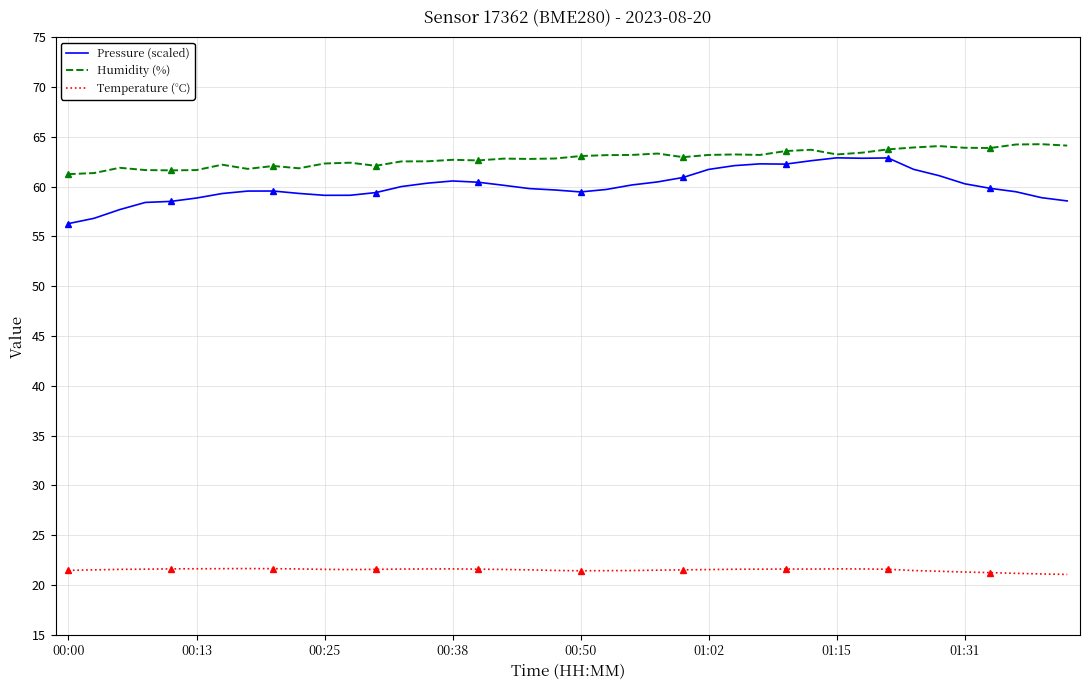

What is the difference between the maximum and minimum values in the Temperature (°C) series?

0.6